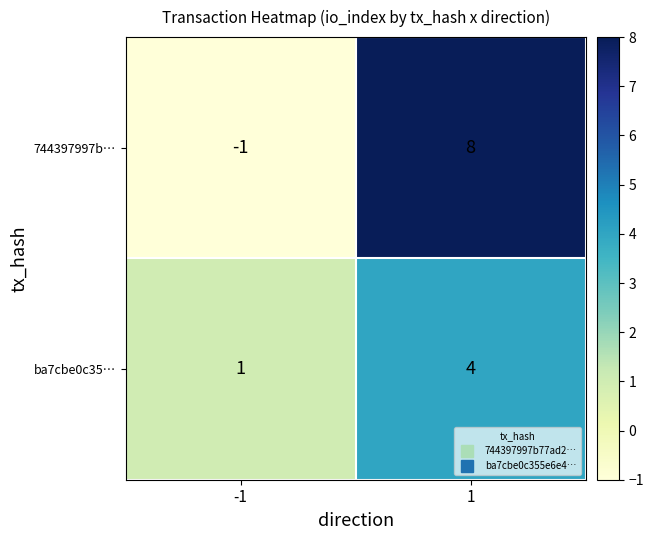

What is the spread (max minus min) of values at -1?

2